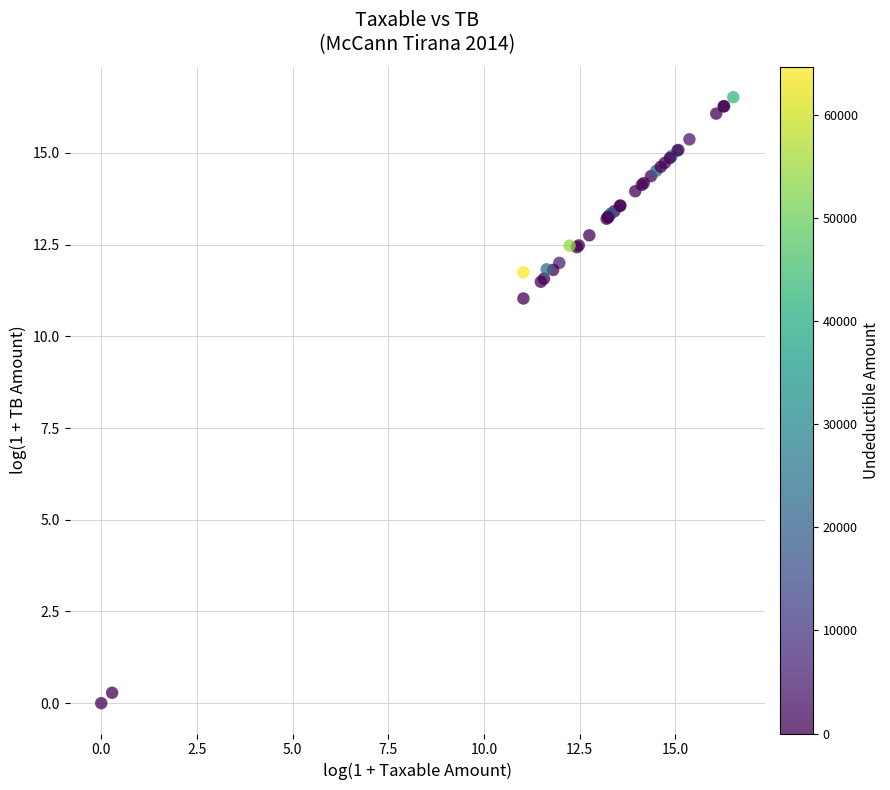

What Y value in the scatter plot is closest to 8?

11.0